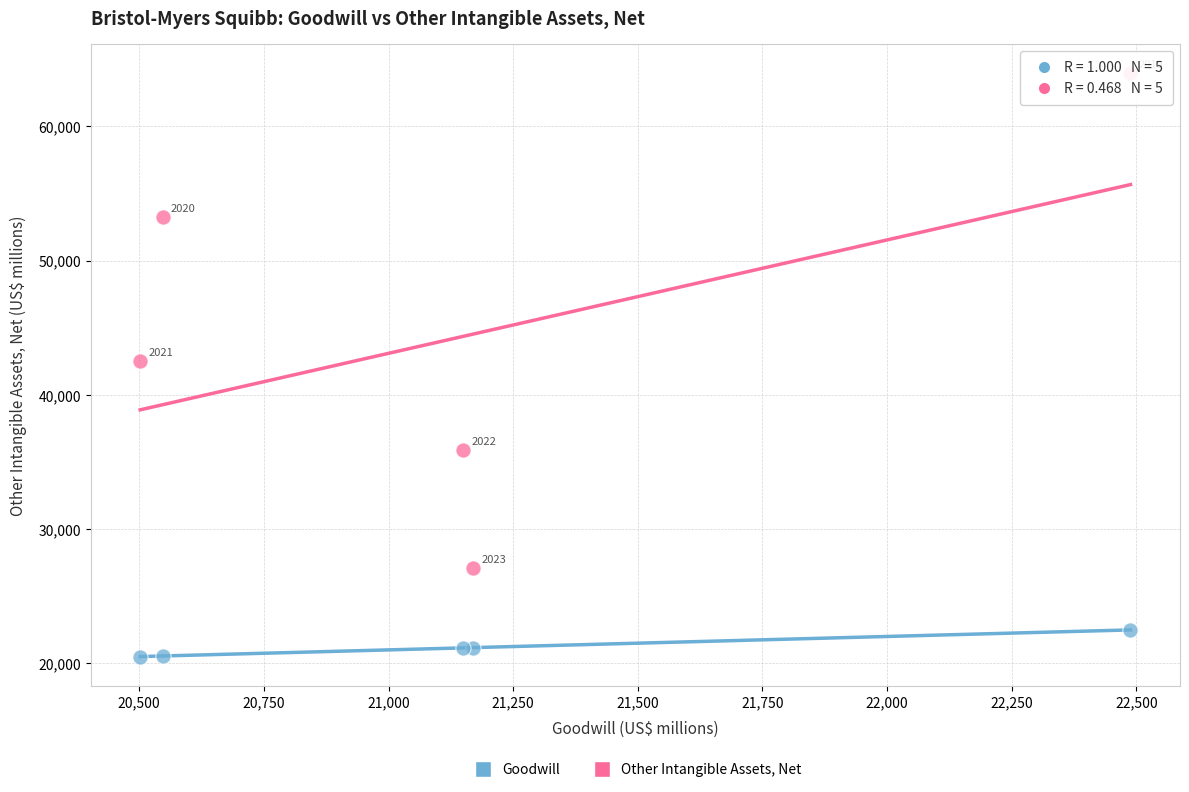

In the Other Intangible Assets, Net series, what Y value is closest to 45520?

42527